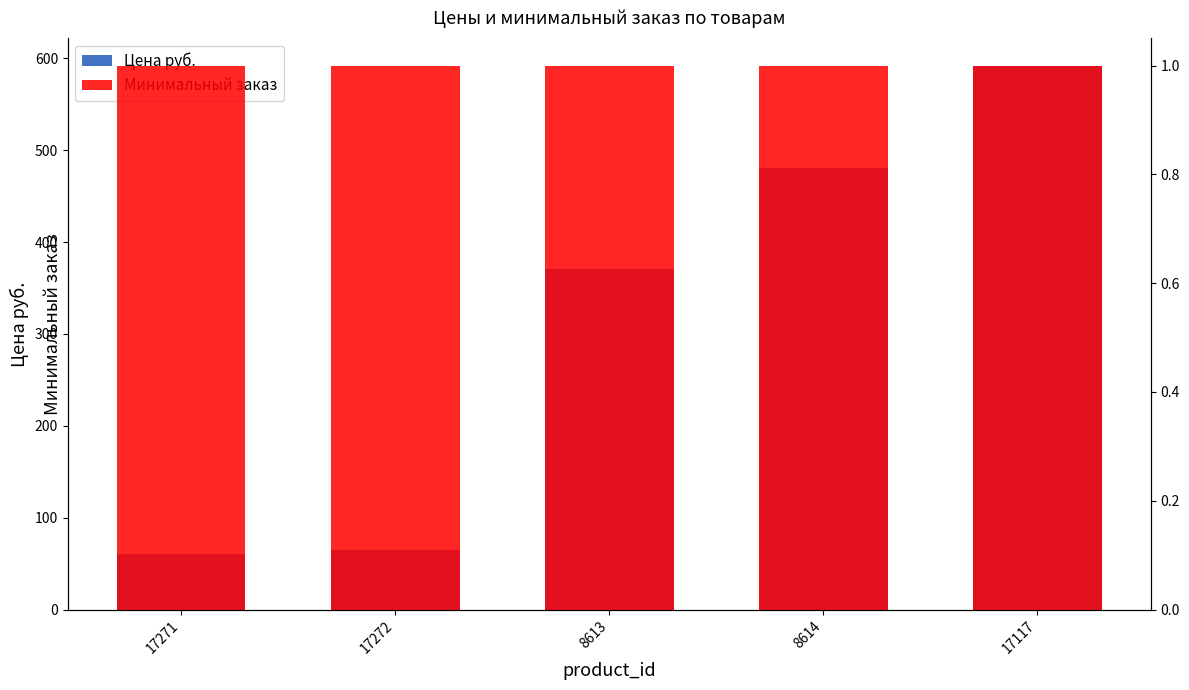

What position from the left is 17272?

2